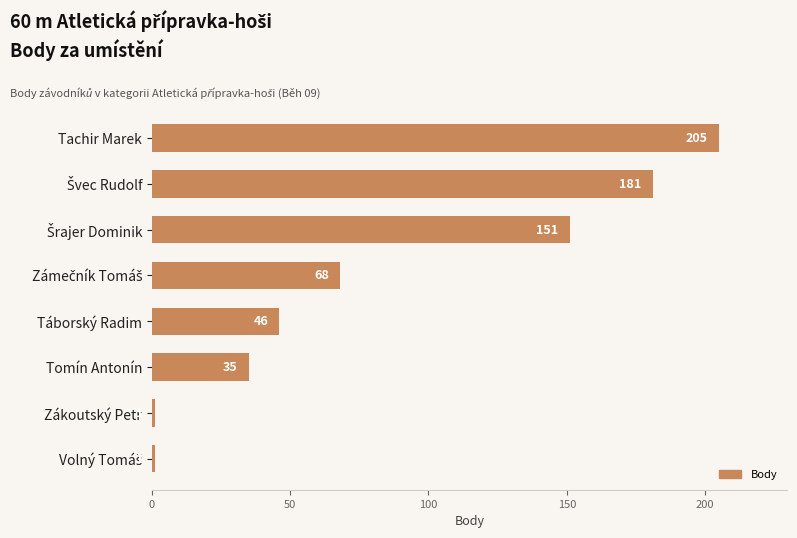

Between Tachir Marek and Tomín Antonín, which is larger?

Tachir Marek